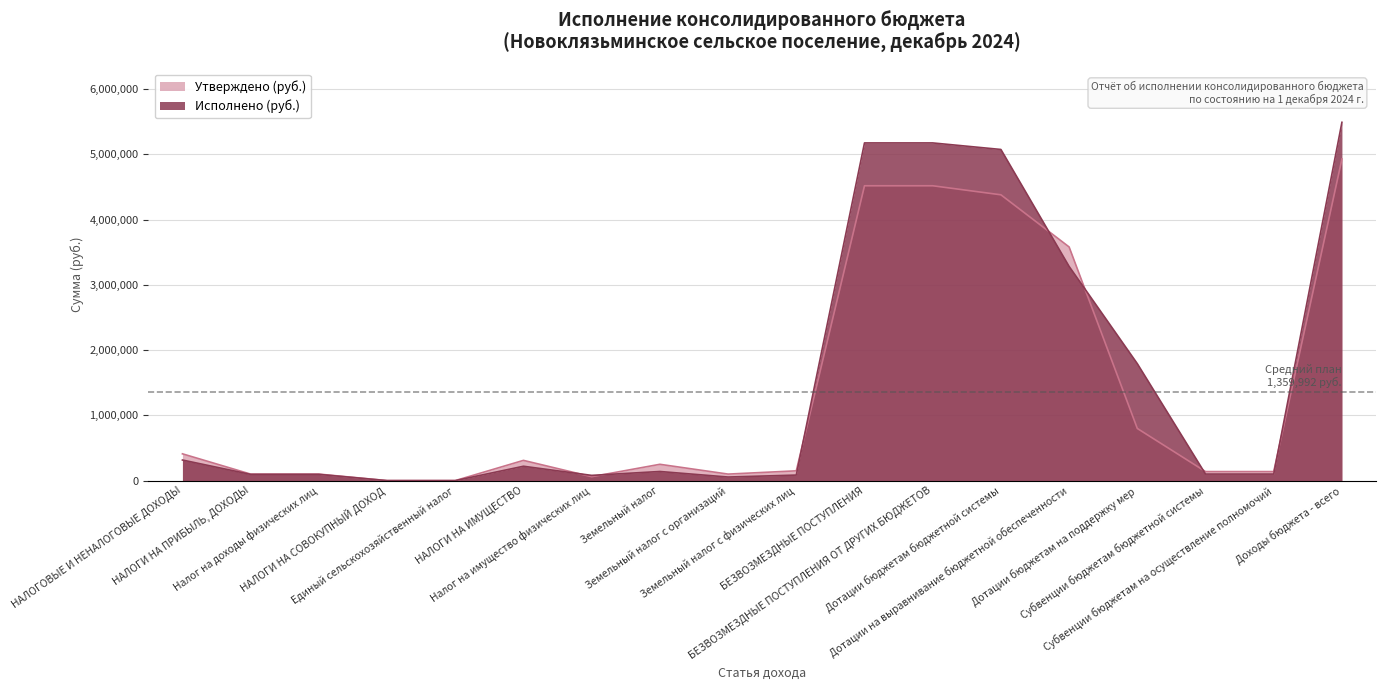

Rank the categories by Исполнено (руб.) value from highest to lowest.

Доходы бюджета - всего, БЕЗВОЗМЕЗДНЫЕ ПОСТУПЛЕНИЯ, БЕЗВОЗМЕЗДНЫЕ ПОСТУПЛЕНИЯ ОТ ДРУГИХ БЮДЖЕТОВ, Дотации бюджетам бюджетной системы, Дотации на выравнивание бюджетной обеспеченности, Дотации бюджетам на поддержку мер, НАЛОГОВЫЕ И НЕНАЛОГОВЫЕ ДОХОДЫ, НАЛОГИ НА ИМУЩЕСТВО, Земельный налог, Субвенции бюджетам бюджетной системы, Субвенции бюджетам на осуществление полномочий, НАЛОГИ НА ПРИБЫЛЬ, ДОХОДЫ, Налог на доходы физических лиц, Земельный налог с физических лиц, Налог на имущество физических лиц, Земельный налог с организаций, НАЛОГИ НА СОВОКУПНЫЙ ДОХОД, Единый сельскохозяйственный налог